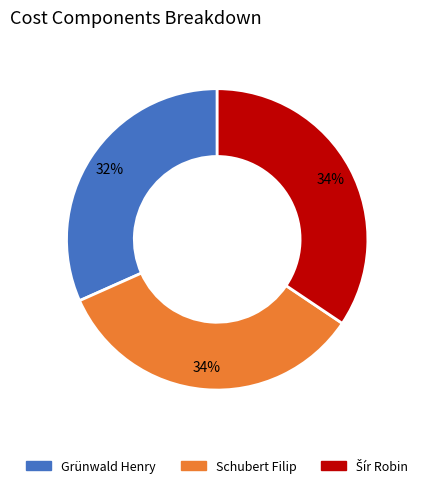

Which slice is the smallest?

Grünwald Henry